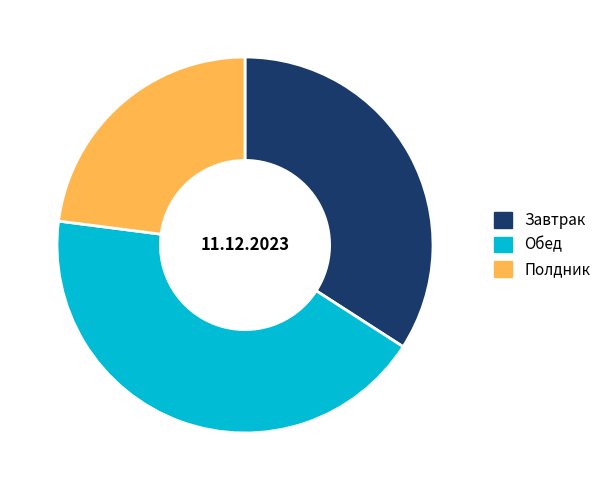

Which slice is the largest?

Обед